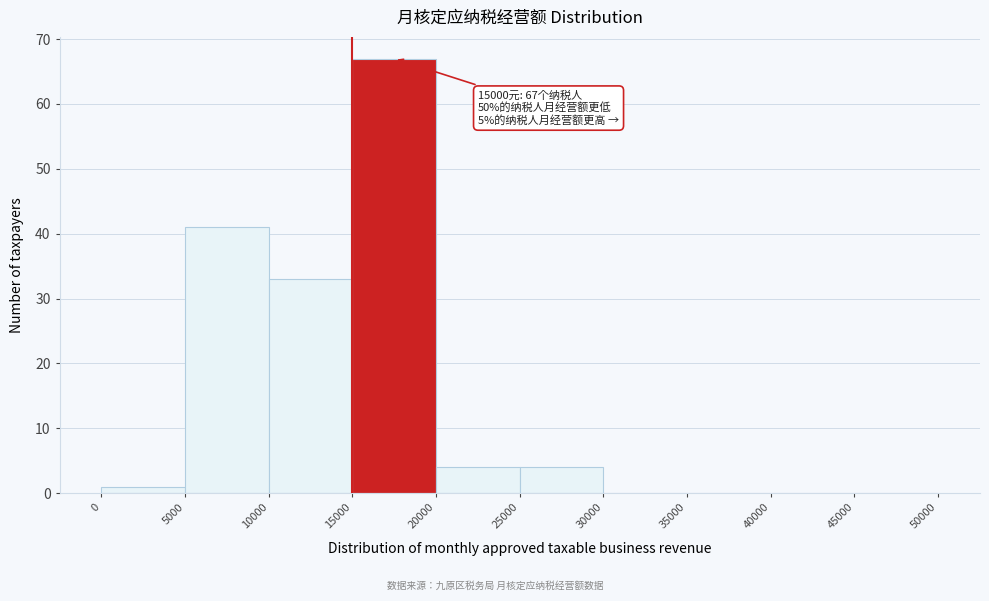

Over which range of the x-axis is the bar tallest?

15000 to 20000